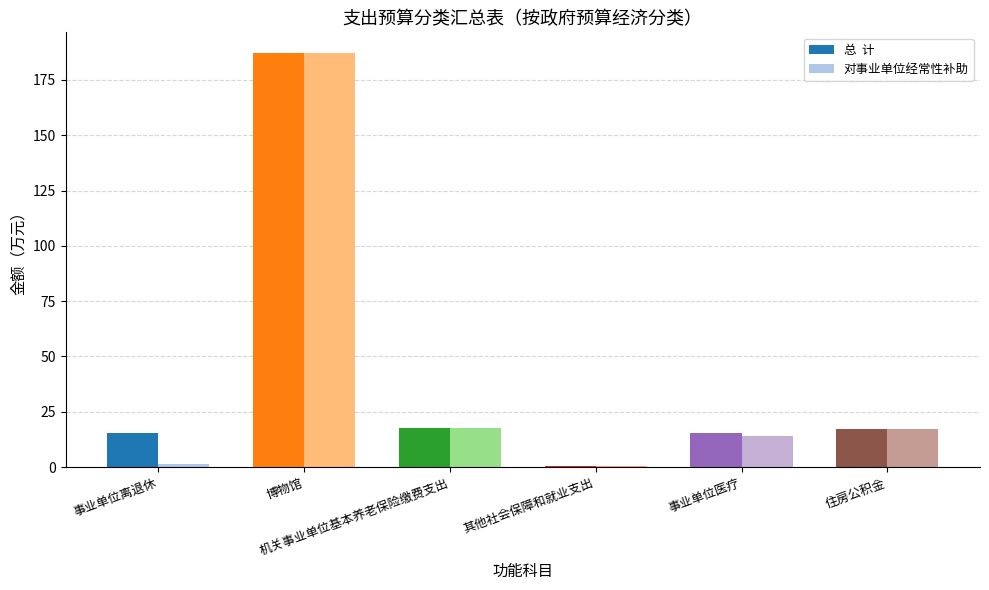

What is the greatest value displayed?

187.2